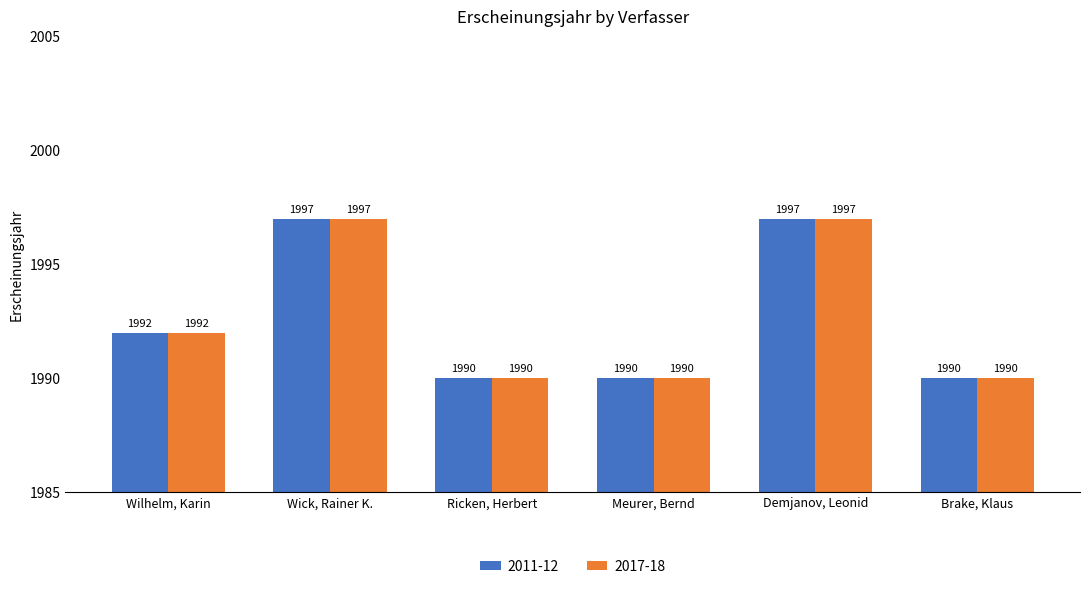

What is the lowest value of the 2017-18 series?

1990